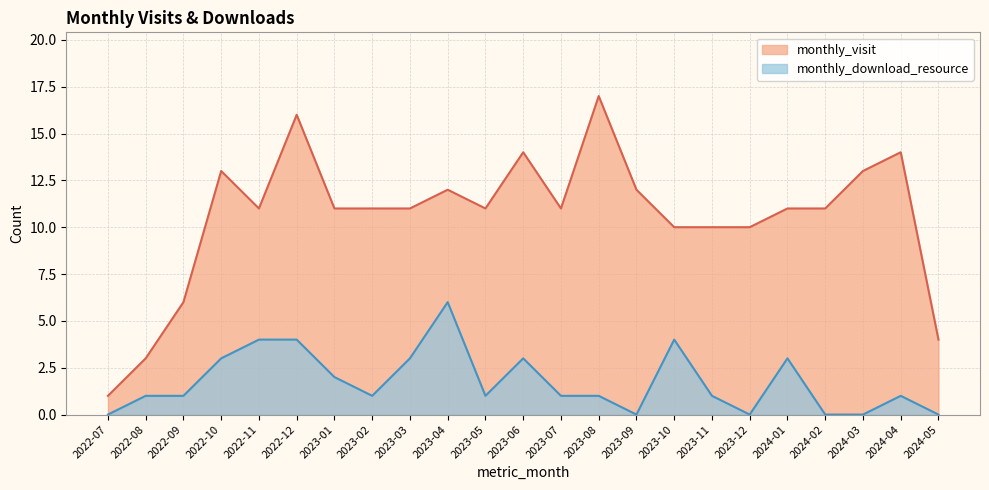

What is the label of the 13th point from the left?

2023-07